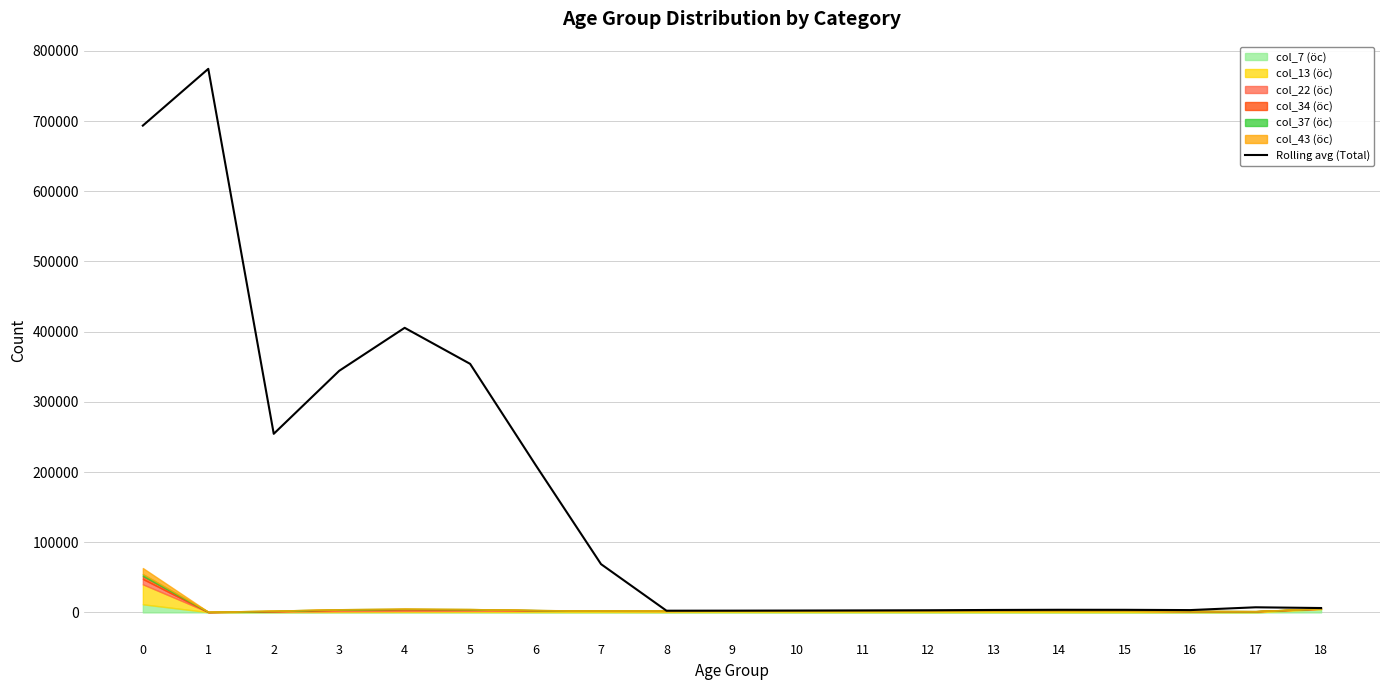

What is the average value?

165603.4